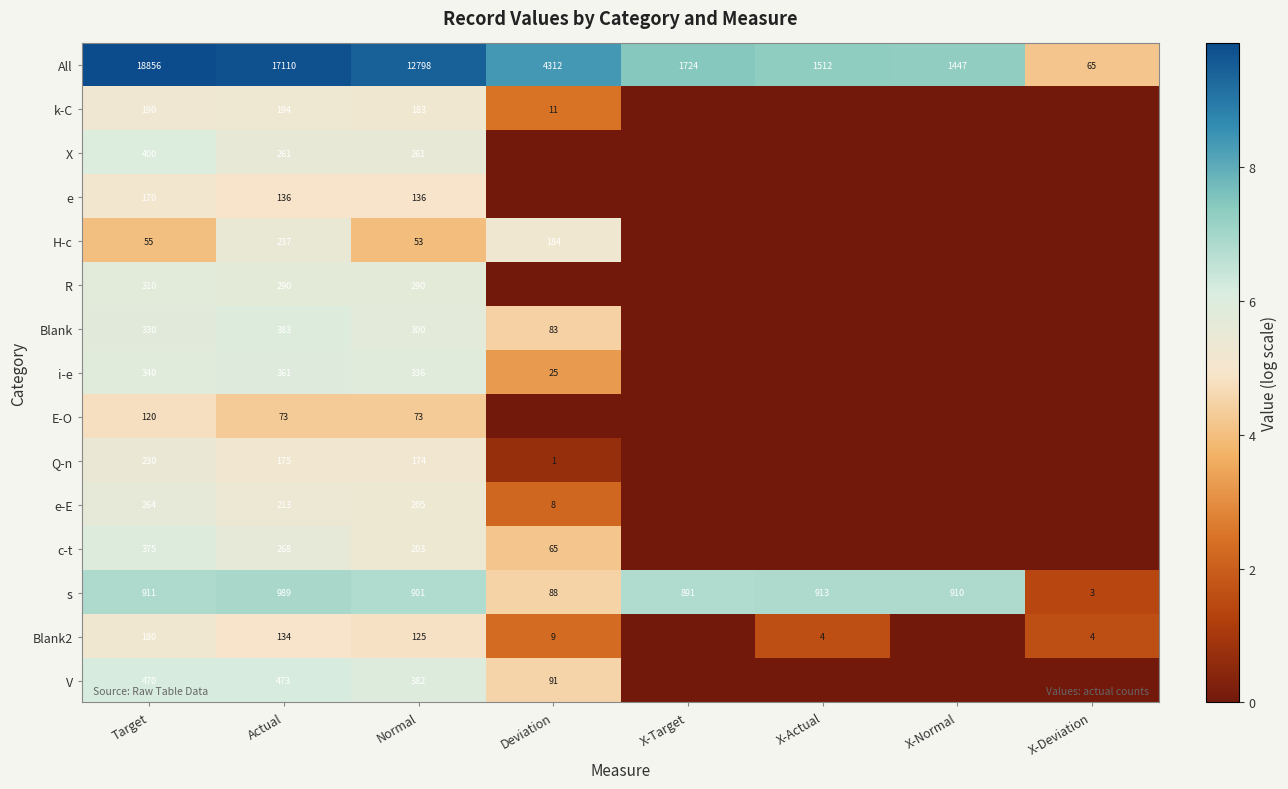

Is the value of E-O at Normal greater than the value of s at X-Normal?

No